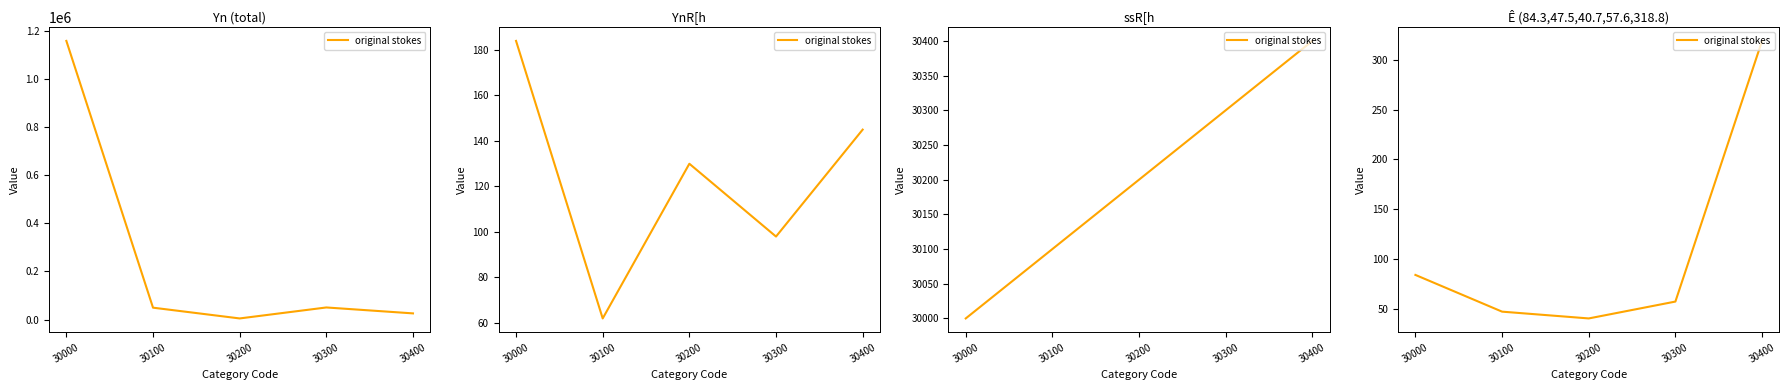

At which label does the data first exceed 57?

30000